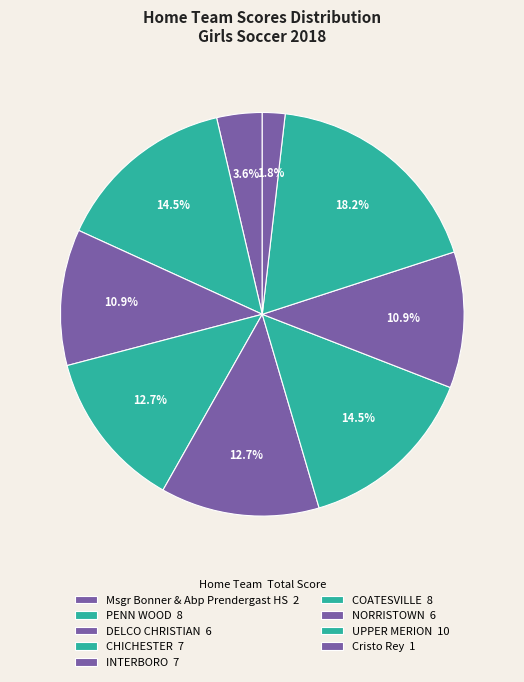

How many slices are in this pie chart?

9